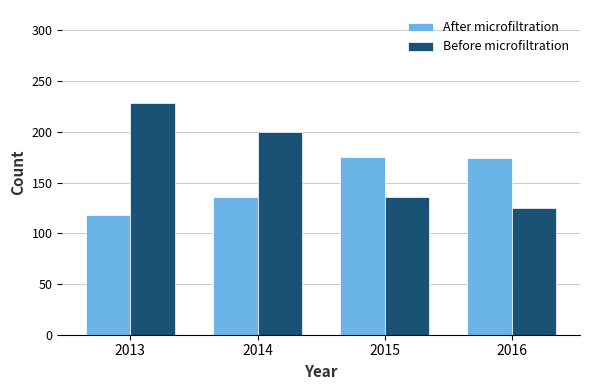

How many categories are shown in the chart?

4